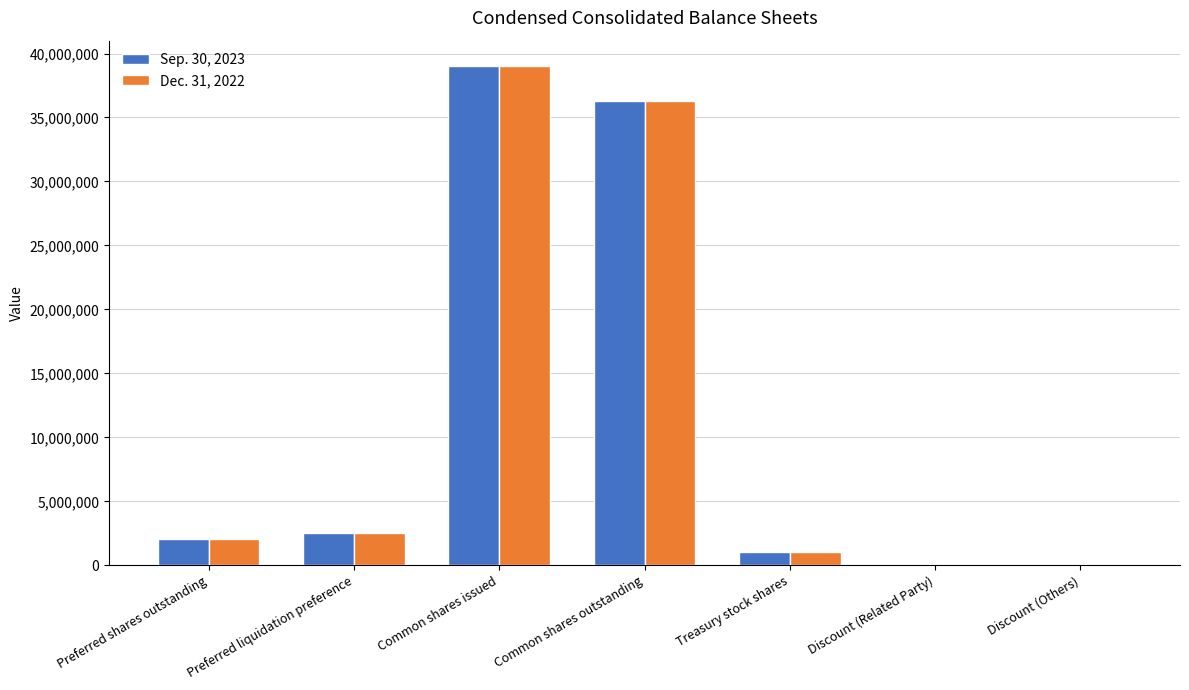

Is it true that Sep. 30, 2023 equals 2519080 at Preferred liquidation preference?

True